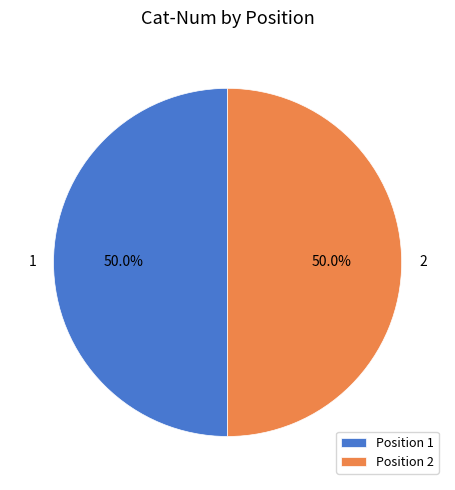

To the nearest percent, what percentage of the pie is 1?

50%